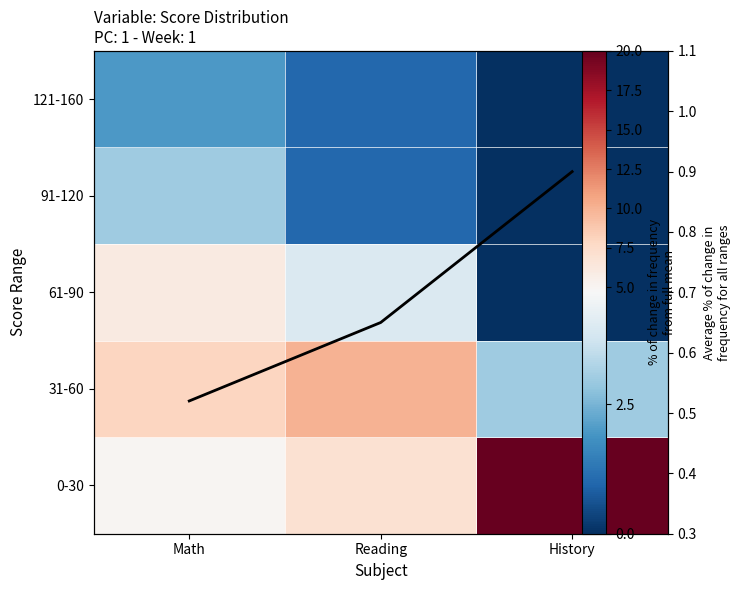

Is it true that 31-60 equals 8.0 at Math?

True